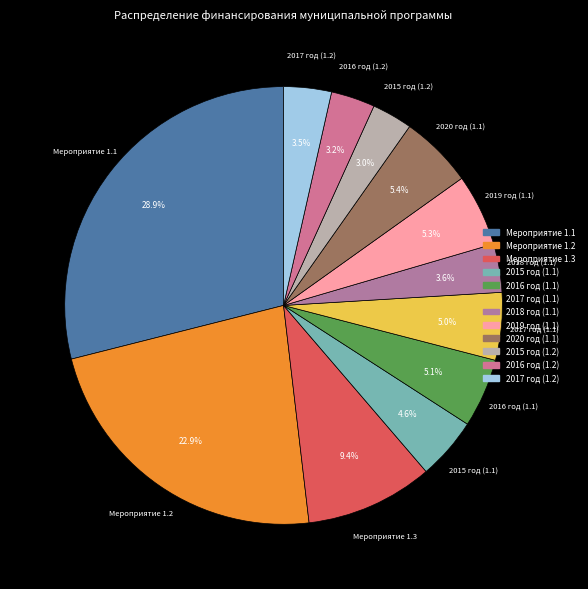

Between 2020 год (1.1) and 2016 год (1.2), which is larger?

2020 год (1.1)